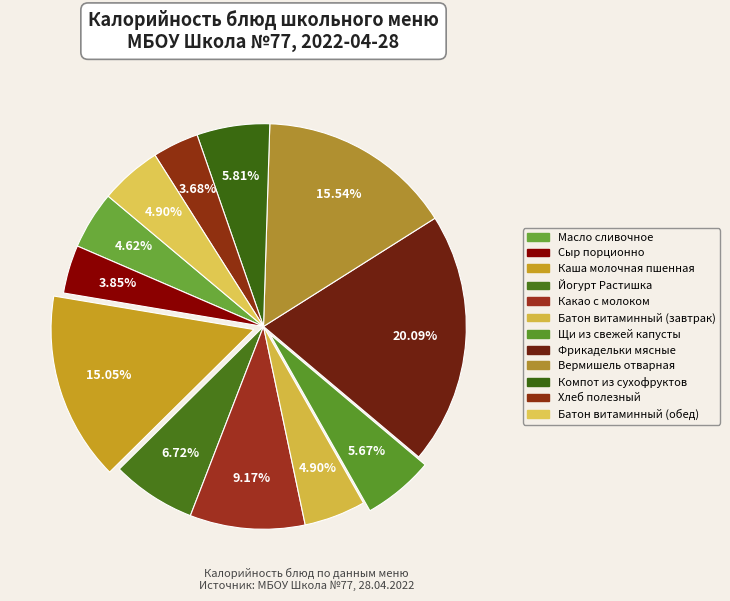

How many slices are in this pie chart?

12